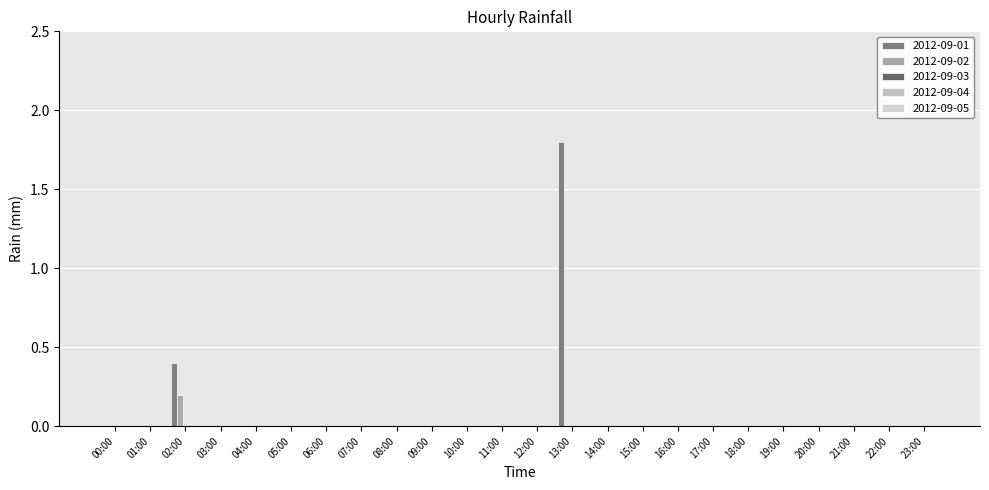

Reading right to left, list all the values displayed in this chart.

2012-09-01: 23:00=0.0	22:00=0.0	21:00=0.0	20:00=0.0	19:00=0.0	18:00=0.0	17:00=0.0	16:00=0.0	15:00=0.0	14:00=0.0	13:00=1.8	12:00=0.0	11:00=0.0	10:00=0.0	09:00=0.0	08:00=0.0	07:00=0.0	06:00=0.0	05:00=0.0	04:00=0.0	03:00=0.0	02:00=0.4	01:00=0.0	00:00=0.0
2012-09-02: 23:00=0.0	22:00=0.0	21:00=0.0	20:00=0.0	19:00=0.0	18:00=0.0	17:00=0.0	16:00=0.0	15:00=0.0	14:00=0.0	13:00=0.0	12:00=0.0	11:00=0.0	10:00=0.0	09:00=0.0	08:00=0.0	07:00=0.0	06:00=0.0	05:00=0.0	04:00=0.0	03:00=0.0	02:00=0.2	01:00=0.0	00:00=0.0
2012-09-03: 23:00=0.0	22:00=0.0	21:00=0.0	20:00=0.0	19:00=0.0	18:00=0.0	17:00=0.0	16:00=0.0	15:00=0.0	14:00=0.0	13:00=0.0	12:00=0.0	11:00=0.0	10:00=0.0	09:00=0.0	08:00=0.0	07:00=0.0	06:00=0.0	05:00=0.0	04:00=0.0	03:00=0.0	02:00=0.0	01:00=0.0	00:00=0.0
2012-09-04: 23:00=0.0	22:00=0.0	21:00=0.0	20:00=0.0	19:00=0.0	18:00=0.0	17:00=0.0	16:00=0.0	15:00=0.0	14:00=0.0	13:00=0.0	12:00=0.0	11:00=0.0	10:00=0.0	09:00=0.0	08:00=0.0	07:00=0.0	06:00=0.0	05:00=0.0	04:00=0.0	03:00=0.0	02:00=0.0	01:00=0.0	00:00=0.0
2012-09-05: 23:00=0.0	22:00=0.0	21:00=0.0	20:00=0.0	19:00=0.0	18:00=0.0	17:00=0.0	16:00=0.0	15:00=0.0	14:00=0.0	13:00=0.0	12:00=0.0	11:00=0.0	10:00=0.0	09:00=0.0	08:00=0.0	07:00=0.0	06:00=0.0	05:00=0.0	04:00=0.0	03:00=0.0	02:00=0.0	01:00=0.0	00:00=0.0